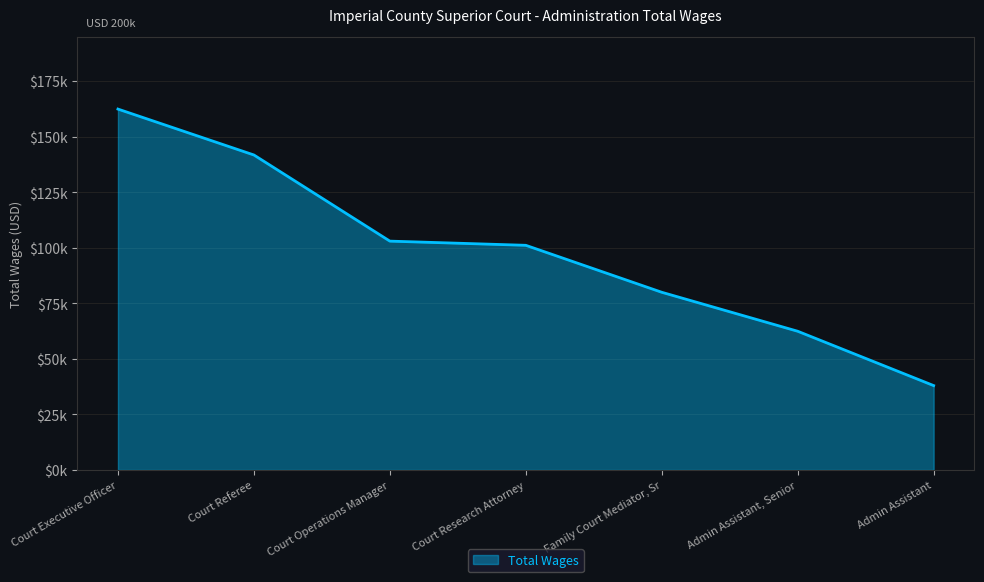

Reading left to right, transcribe all the data shown in this chart.

162449	141787	103012	101129	79990	62443	37986